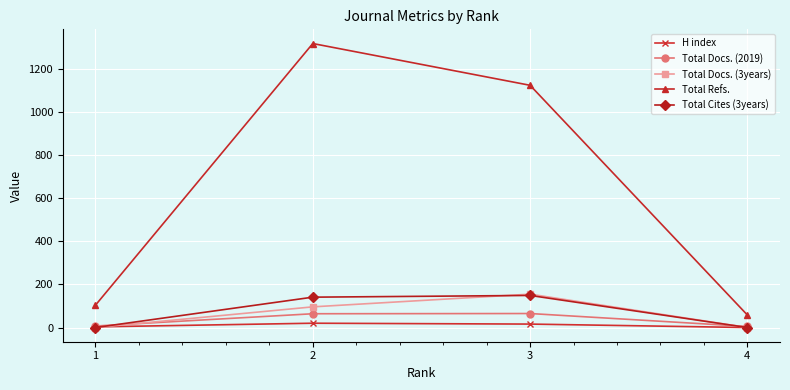

Which category has the lowest value in the Total Refs. series?

4